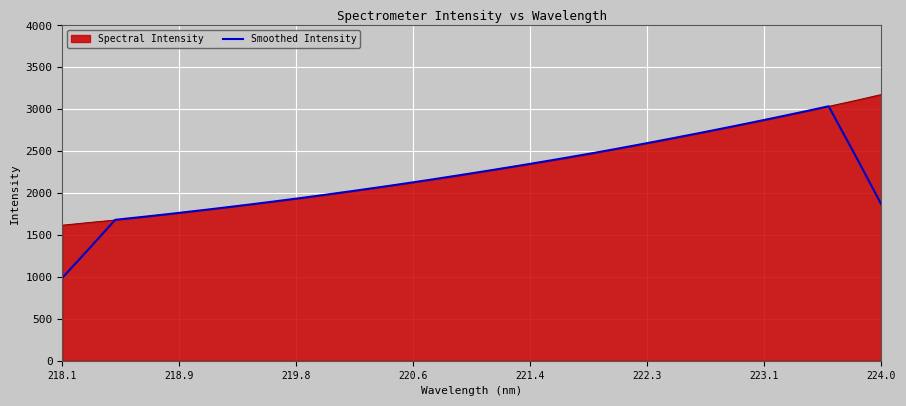

What is the minimum value shown in the chart?

988.7